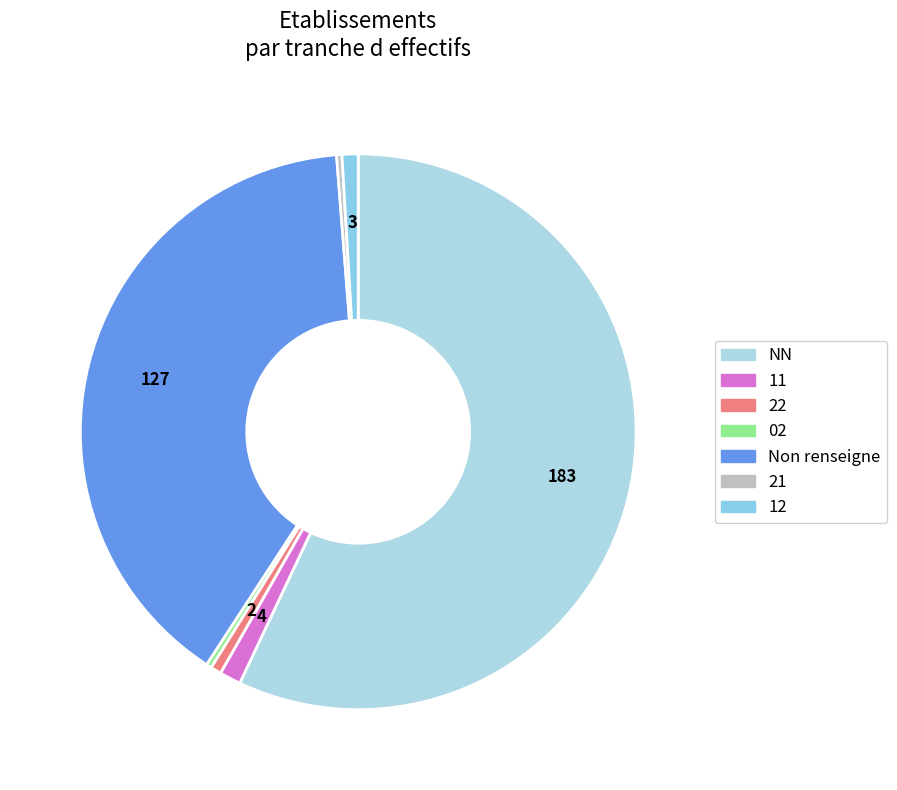

Count the number of slices in the pie.

7